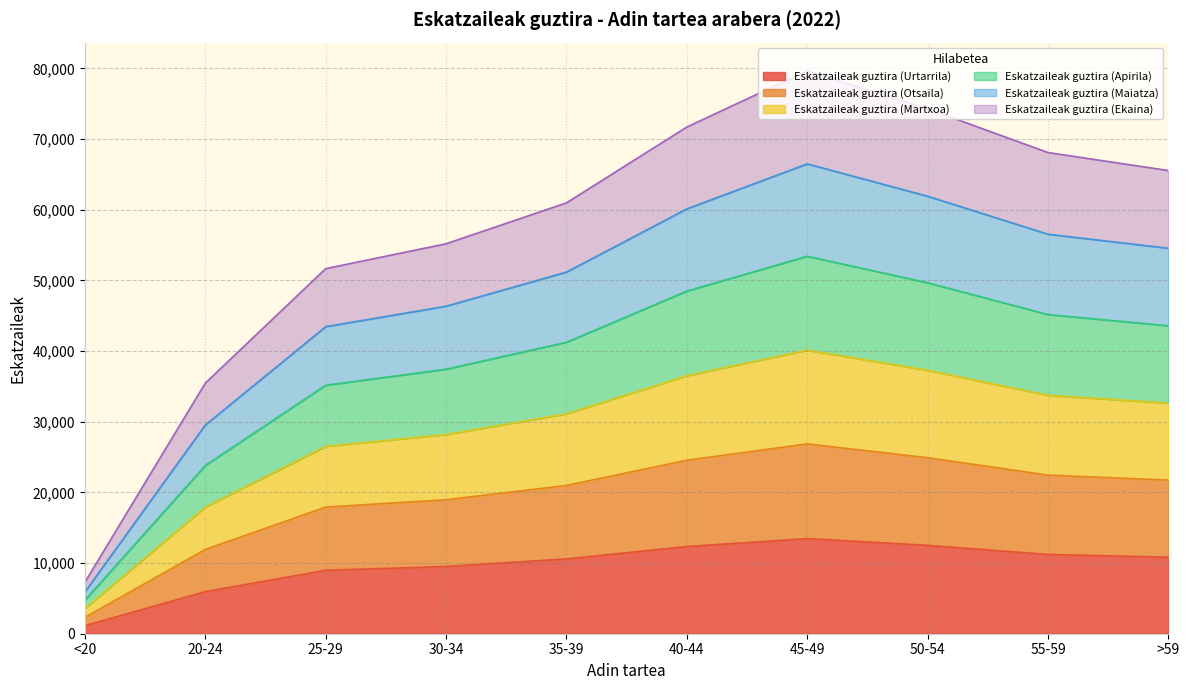

Does the chart have visible grid lines?

Yes